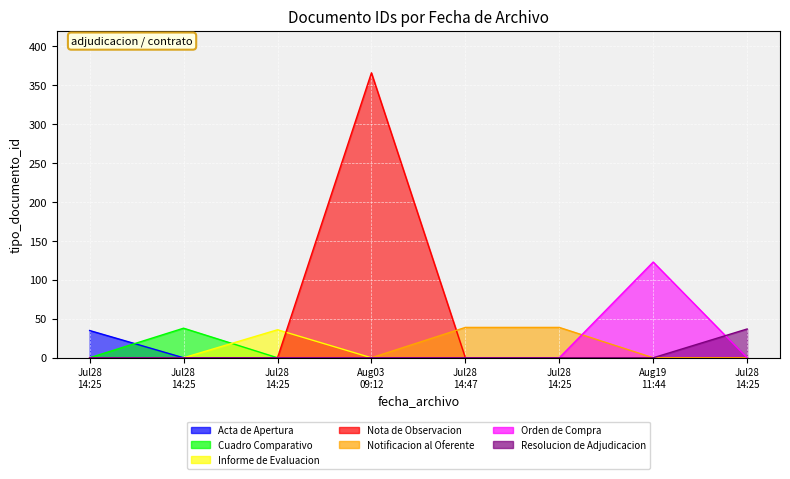

What is the sum of all values?

713